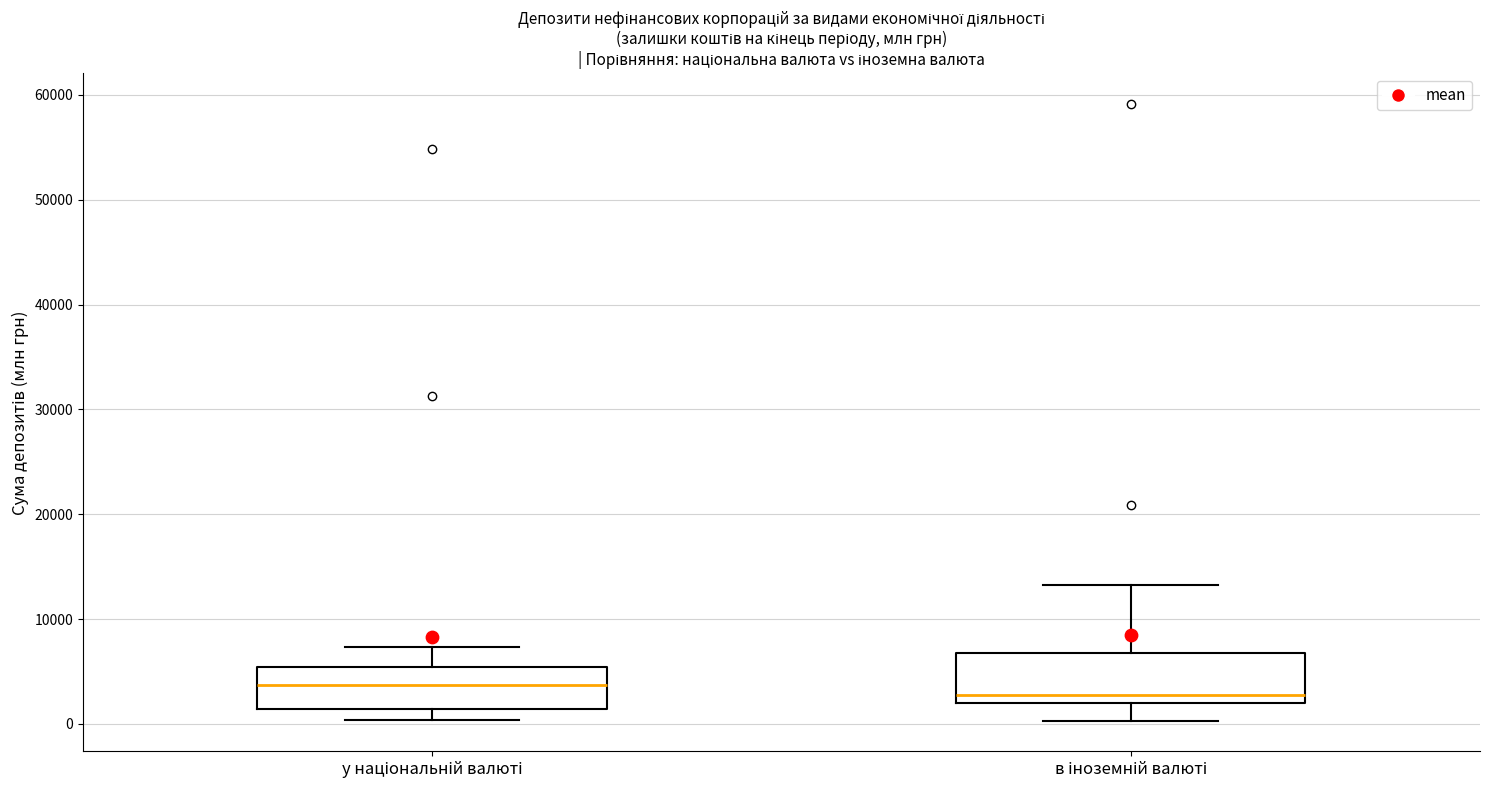

Reading left to right, read every box against the y-axis: the position of its median line, the range the box covers, and the ends of its whiskers. The values are not printed on the chart, so give them approximately, as read against the axis.

у національній валюті: median 4000, box 1000 to 5000, whiskers 0 to 7000
в іноземній валюті: median 3000, box 2000 to 7000, whiskers 0 to 13000